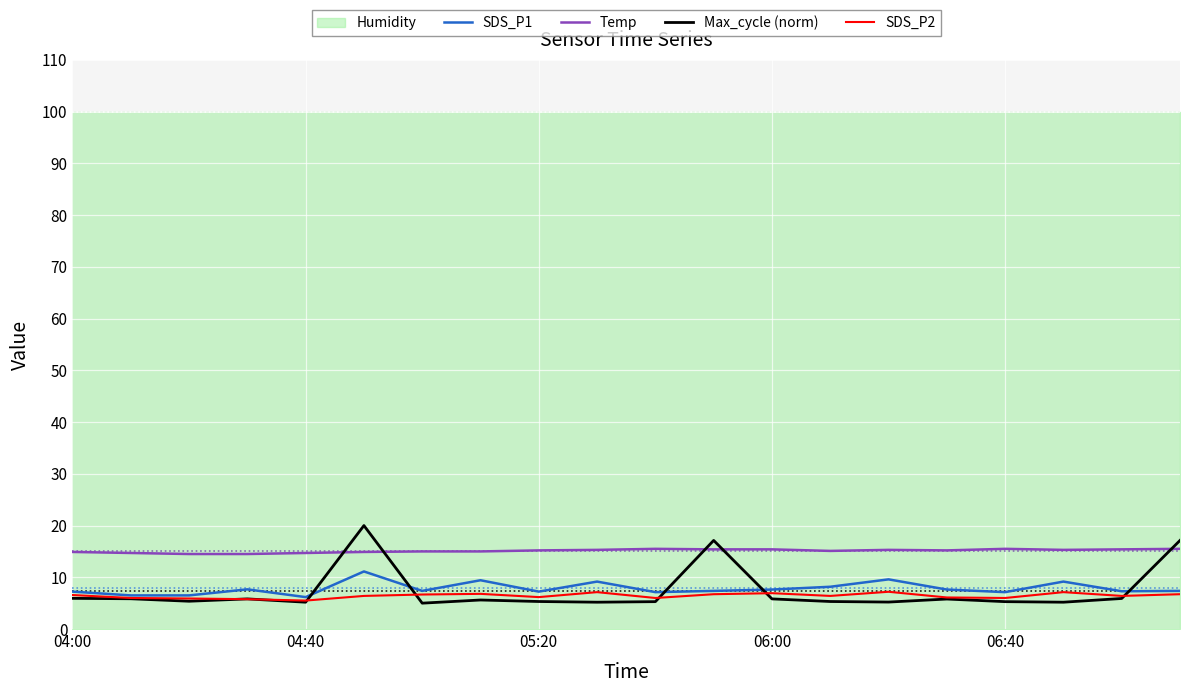

True or false: SDS_P2 and SDS_P1 cross at least once.

False